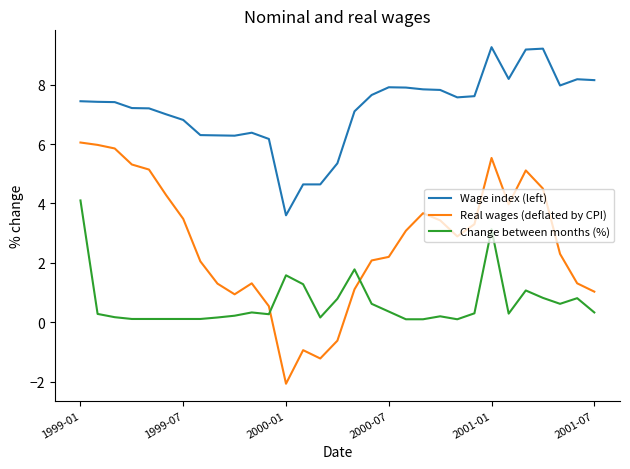

True or false: Change between months (%) and Wage index (left) intersect in this chart.

False